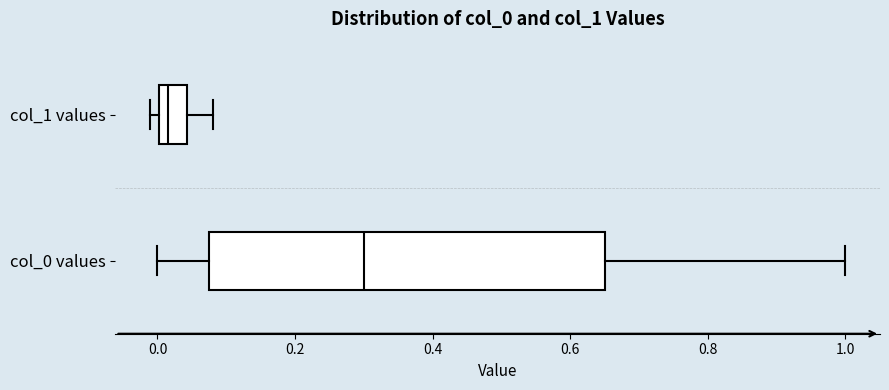

Where does the right whisker of the box for col_1 values end on the x-axis? The values are not printed on the chart, so give them approximately, as read against the axis.

0.08